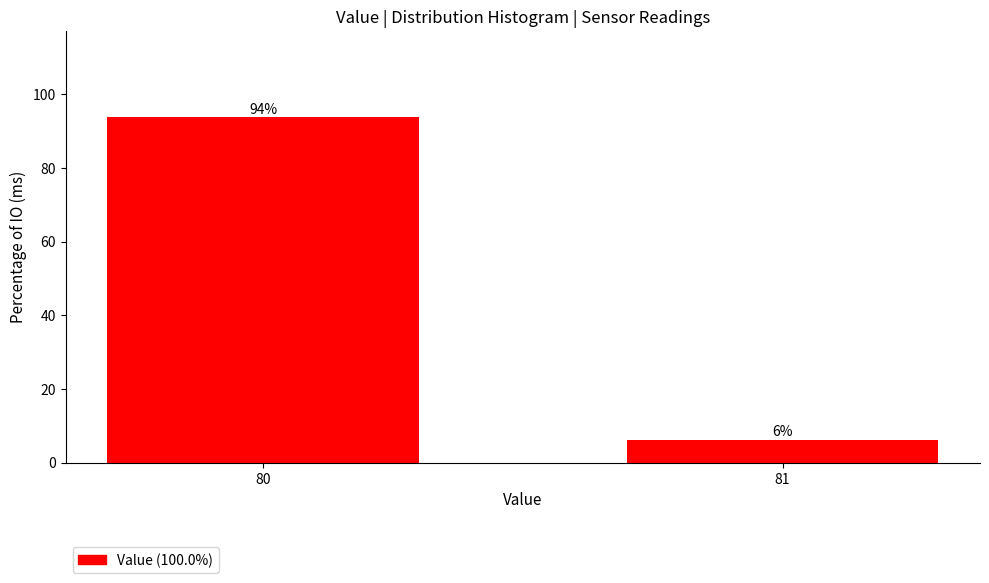

What is the sum of the values at 80 and 81?

100.0